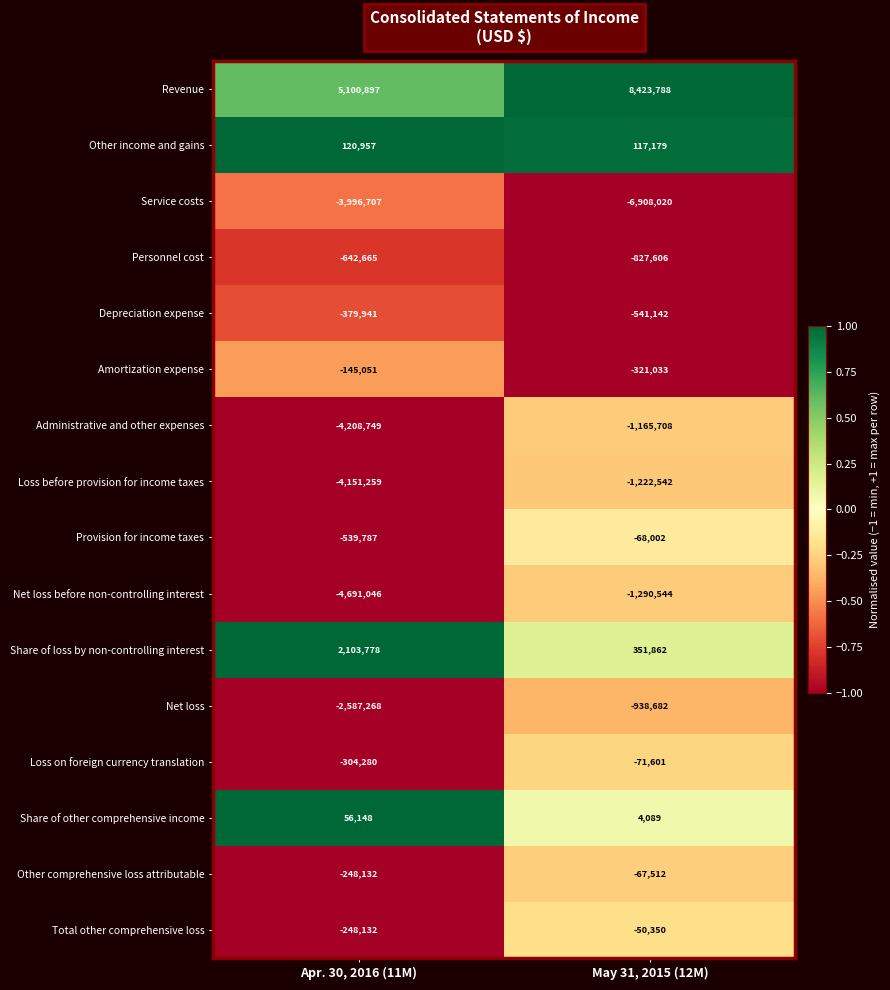

Rank the series at May 31, 2015 (12M) from lowest to highest value.

Service costs, Net loss before non-controlling interest, Loss before provision for income taxes, Administrative and other expenses, Net loss, Personnel cost, Depreciation expense, Amortization expense, Loss on foreign currency translation, Provision for income taxes, Other comprehensive loss attributable, Total other comprehensive loss, Share of other comprehensive income, Other income and gains, Share of loss by non-controlling interest, Revenue